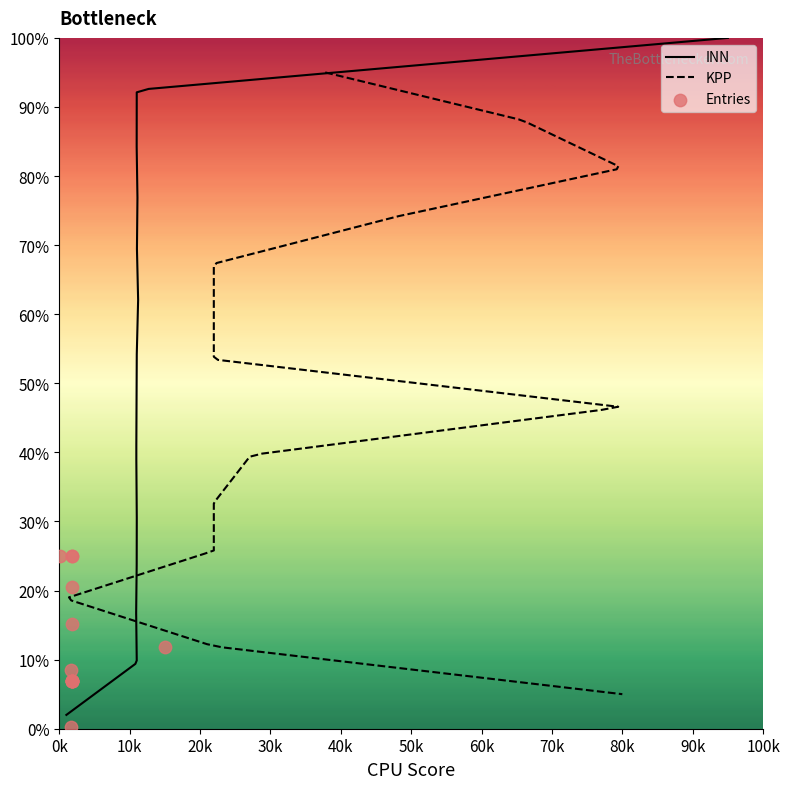

What is the change in value from 8 to 11?

-18.1